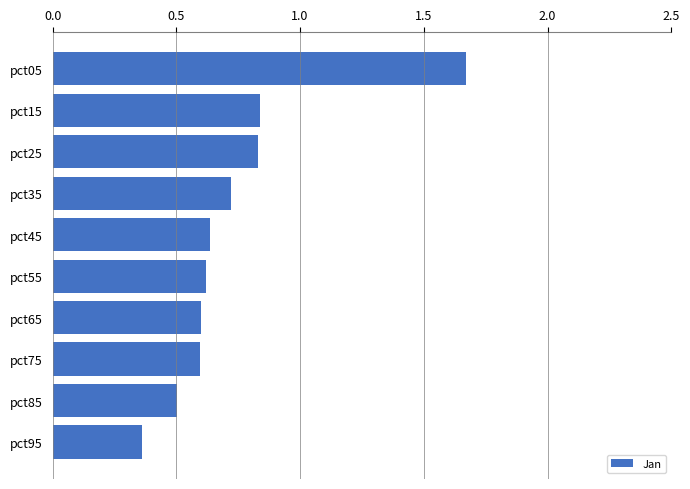

At which category does the chart reach its minimum across all series?

pct95